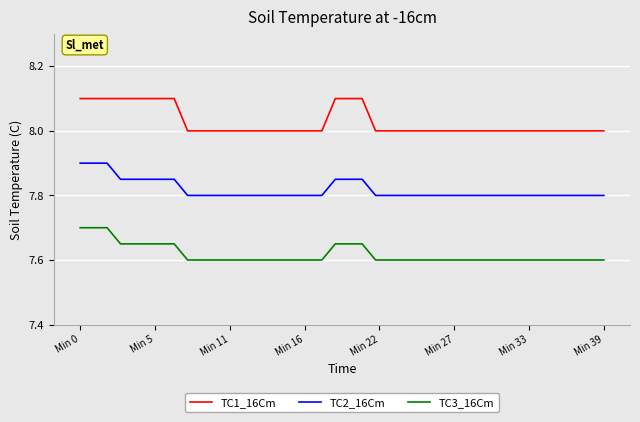

Which series has the largest total across all categories?

TC1_16Cm